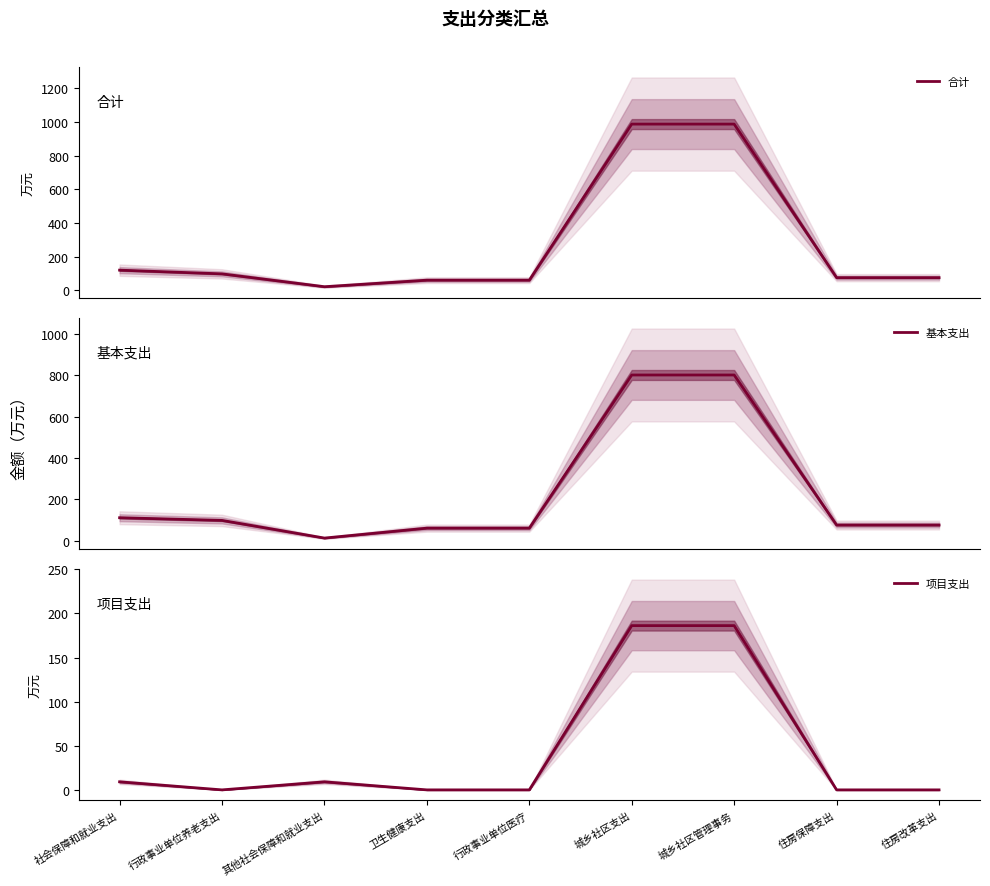

True or false: 项目支出 and 基本支出 intersect in this chart.

False